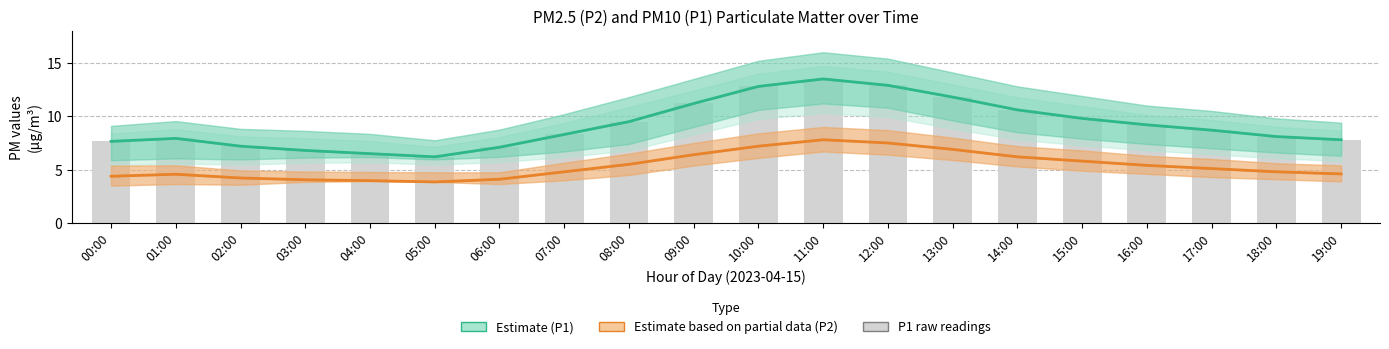

Reading left to right, list all the values displayed in this chart.

Estimate (P1): 7.7	7.9	7.2	6.8	6.5	6.2	7.1	8.3	9.5	11.2	12.8	13.5	12.9	11.8	10.6	9.8	9.2	8.7	8.1	7.8
Estimate based on partial data (P2): 4.4	4.6	4.2	4.0	4.0	3.9	4.1	4.8	5.5	6.4	7.2	7.8	7.5	6.9	6.2	5.8	5.4	5.1	4.8	4.6
P1 raw: 7.7	7.9	7.2	6.8	6.5	6.2	7.1	8.3	9.5	11.2	12.8	13.5	12.9	11.8	10.6	9.8	9.2	8.7	8.1	7.8